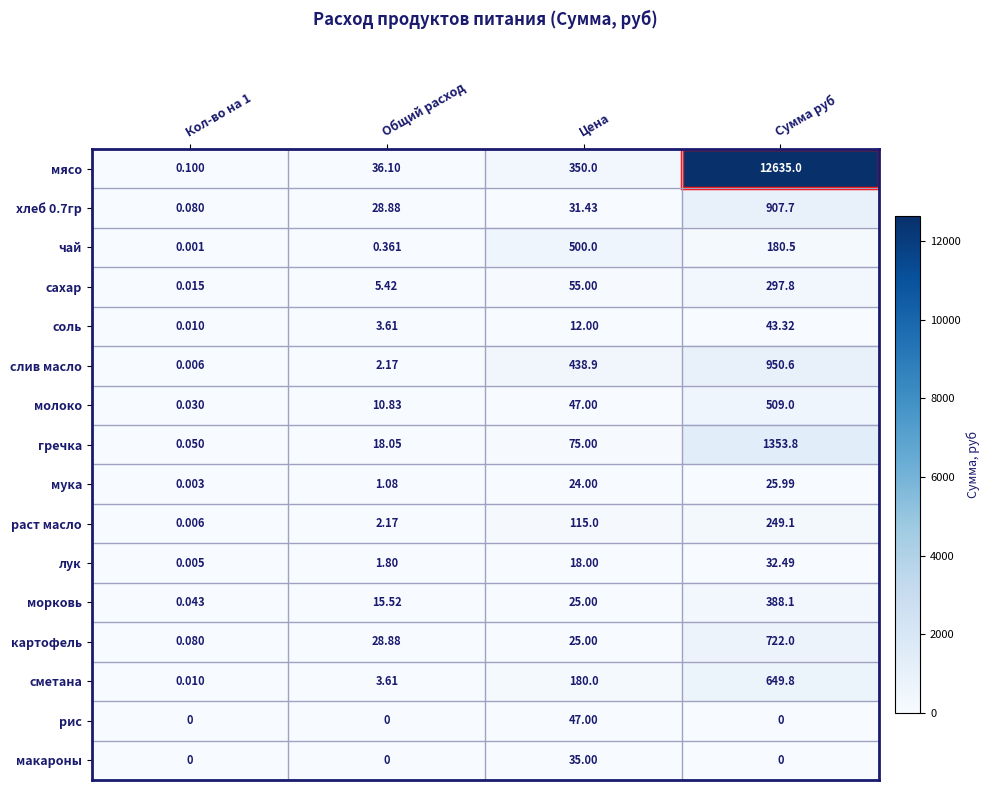

Where is мясо nearest to the value 6317?

Цена